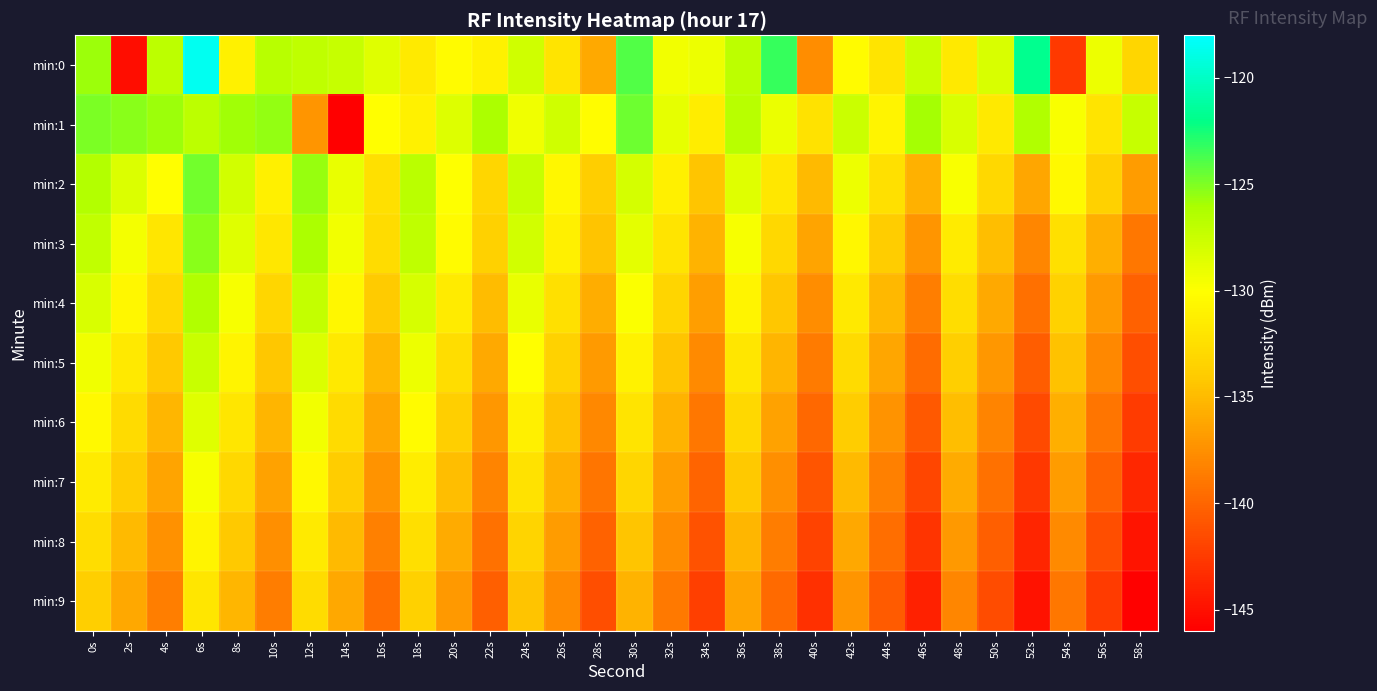

How many distinct data groups are displayed?

10